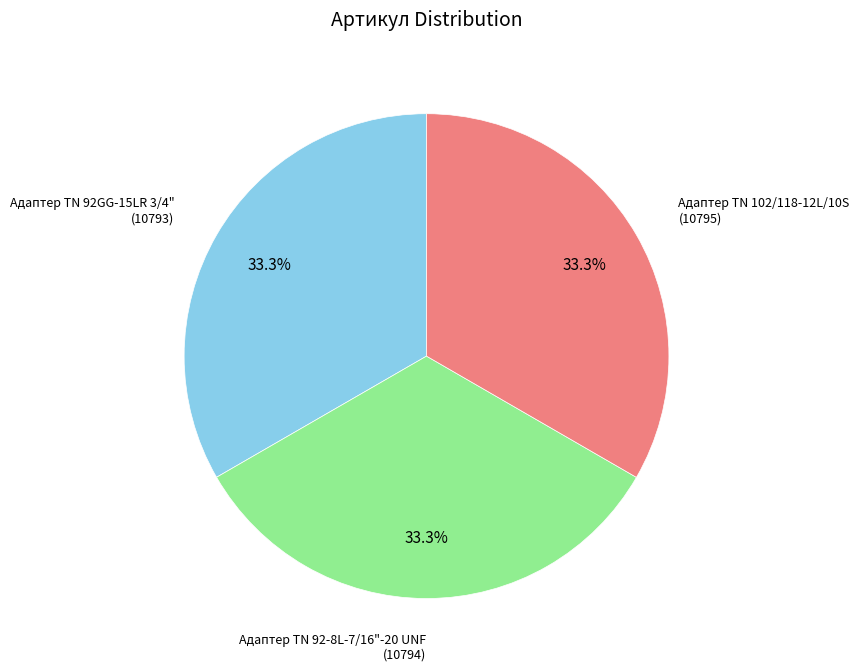

Count the number of slices in the pie.

3